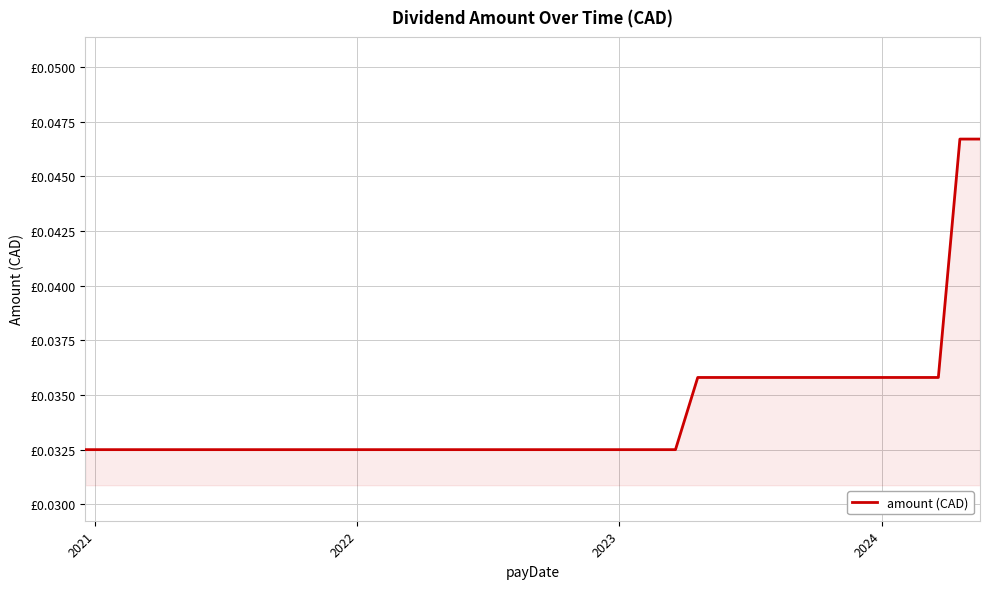

Does the chart display data point markers on the line(s)?

No